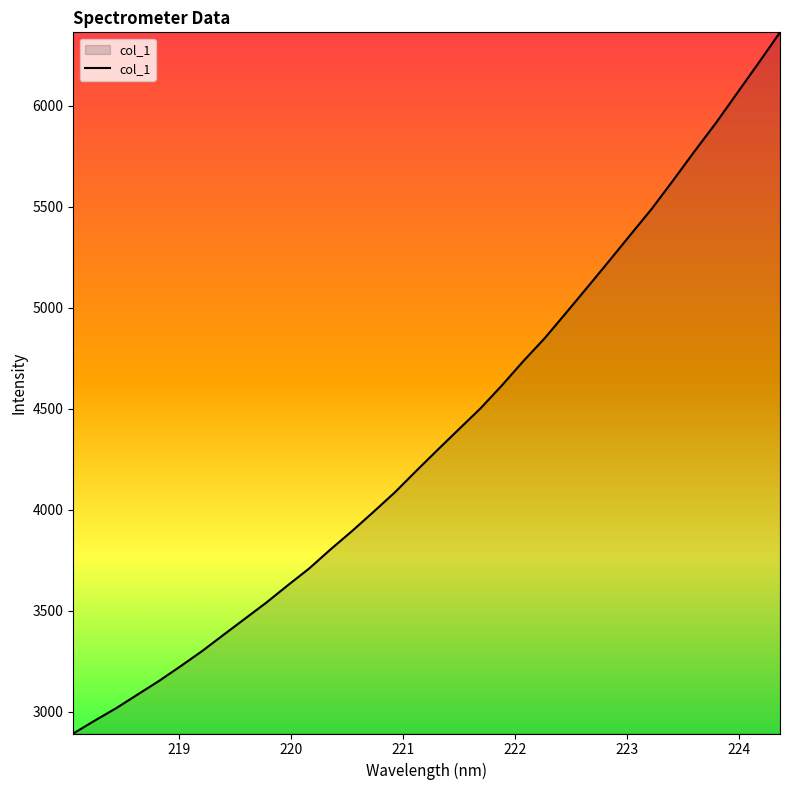

What is the minimum value shown in the chart?

2893.0